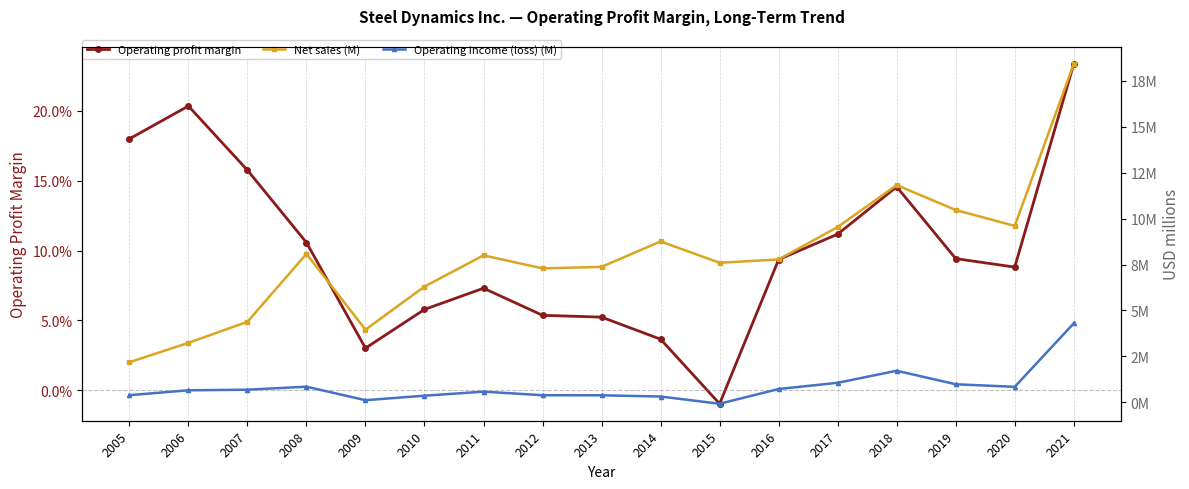

Rank the series by their maximum value, from lowest to highest.

Operating profit margin, Operating income (loss) (M), Net sales (M)